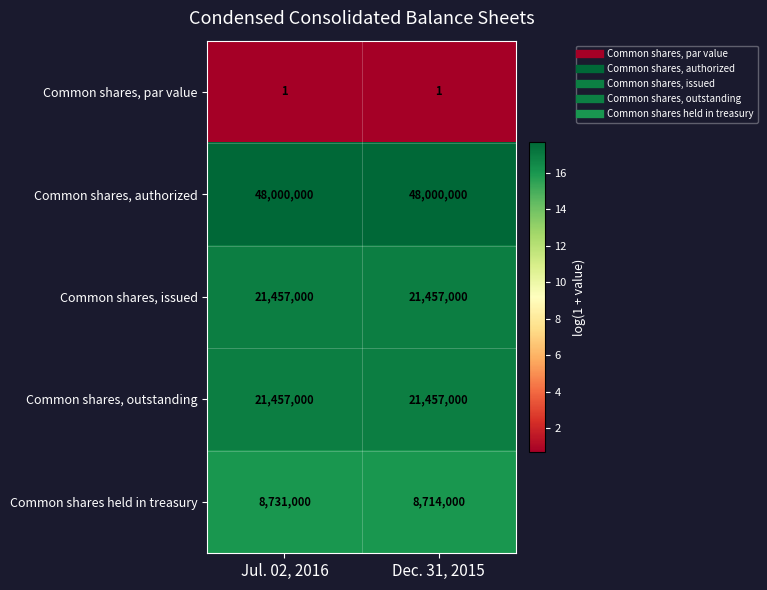

What is the smallest value displayed?

1